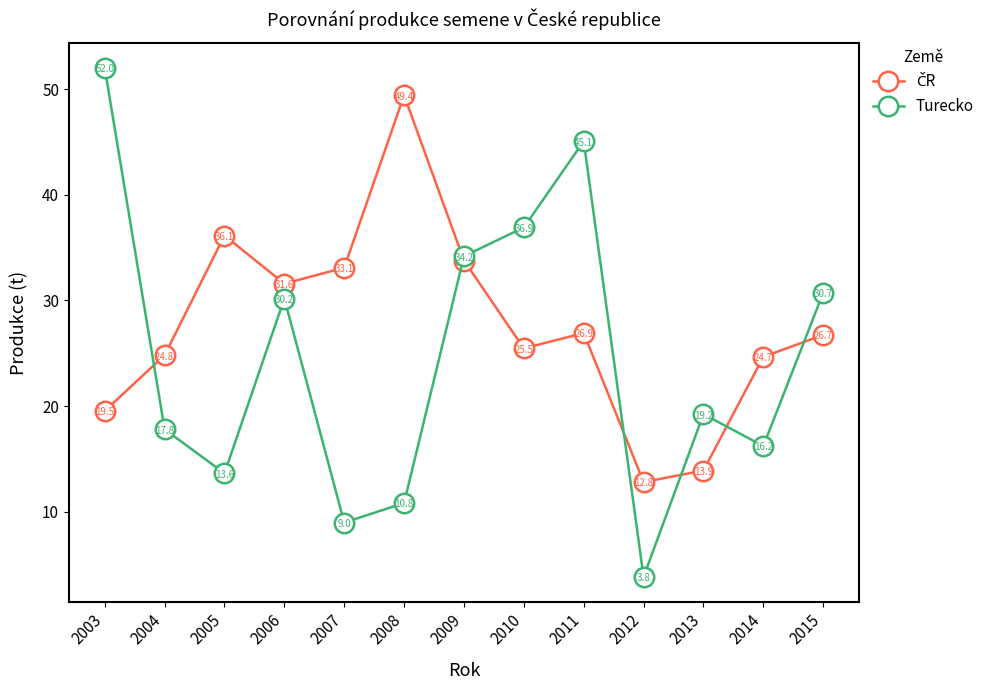

True or false: Turecko has more than 2 points higher than both neighbors.

True